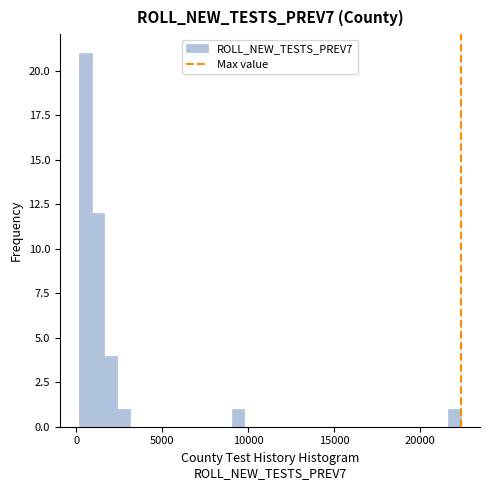

Read against the x-axis, roughly where is the centre of the tallest bar?

500